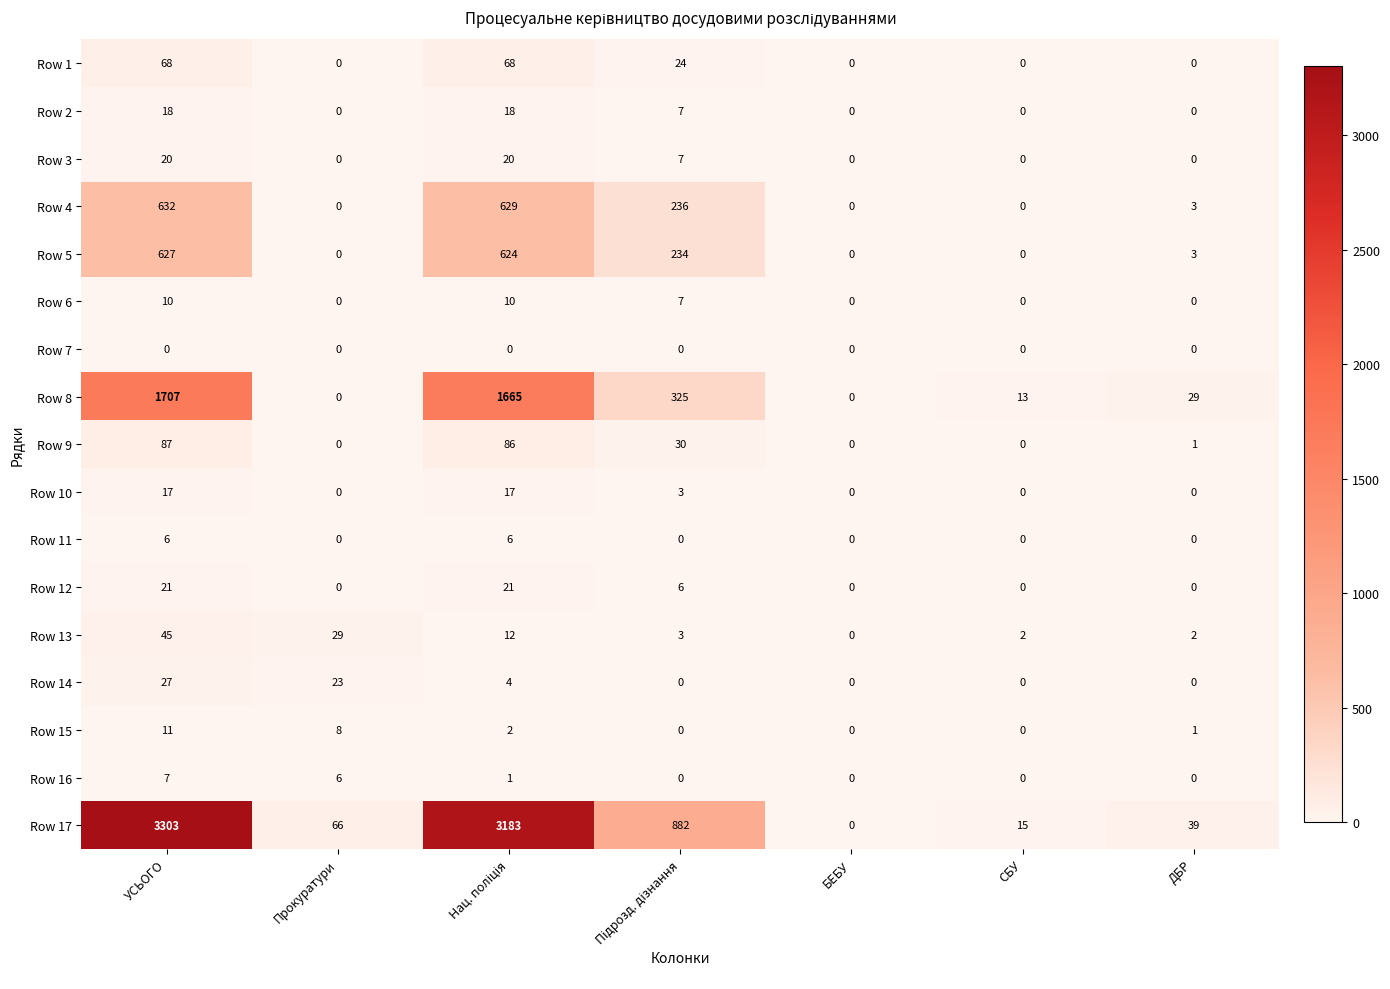

Which category has the highest value in the Row 8 series?

УСЬОГО